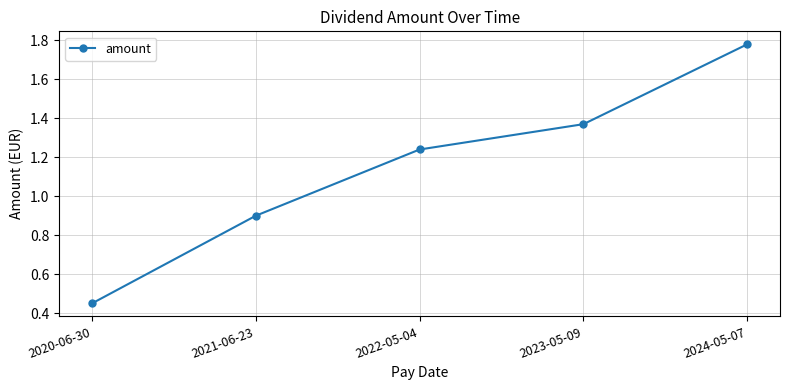

Where does the data first go above 1?

2022-05-04